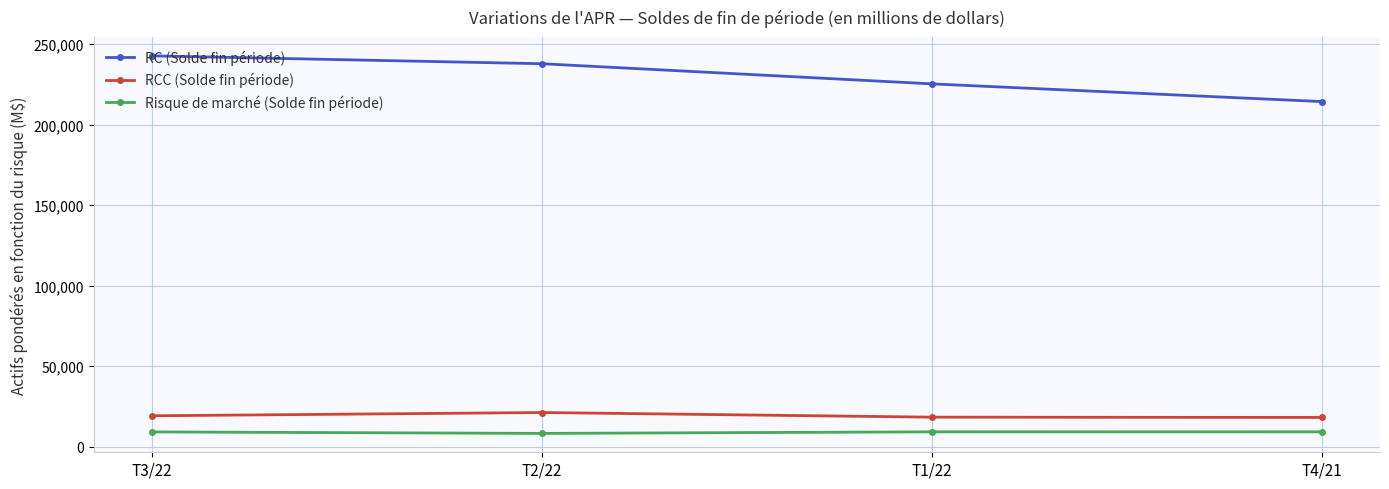

What is the value of the RC (Solde fin période) point at the 2nd from the left?

237770